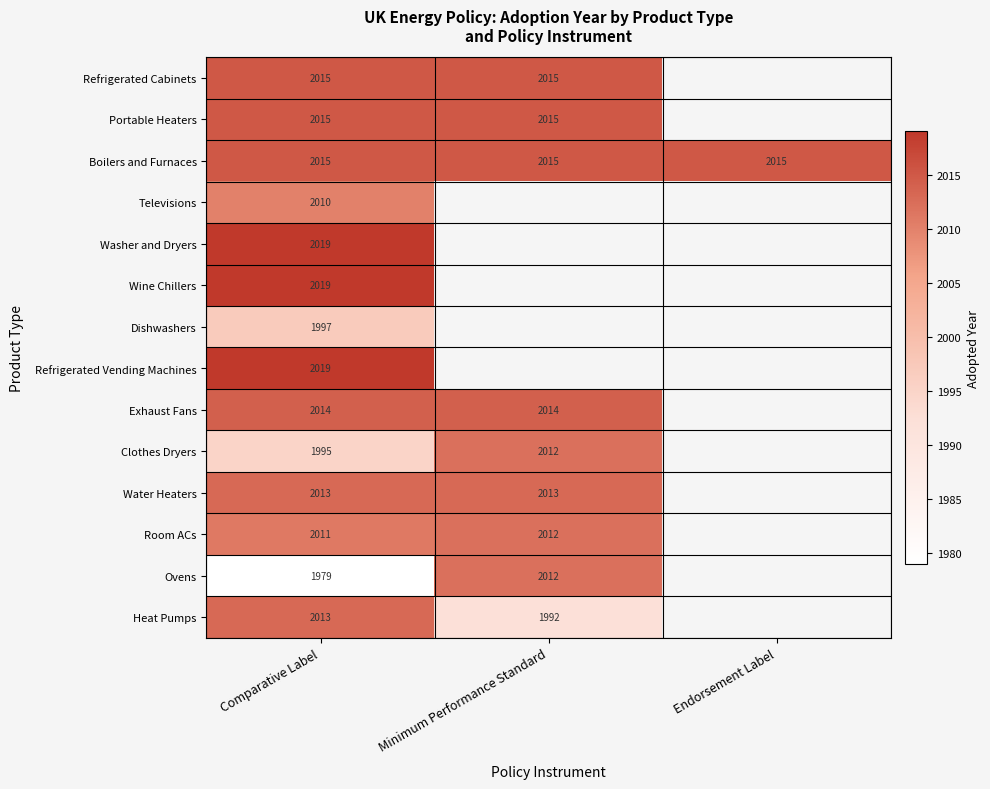

The value of Water Heaters at Minimum Performance Standard is 2013. True or false?

True